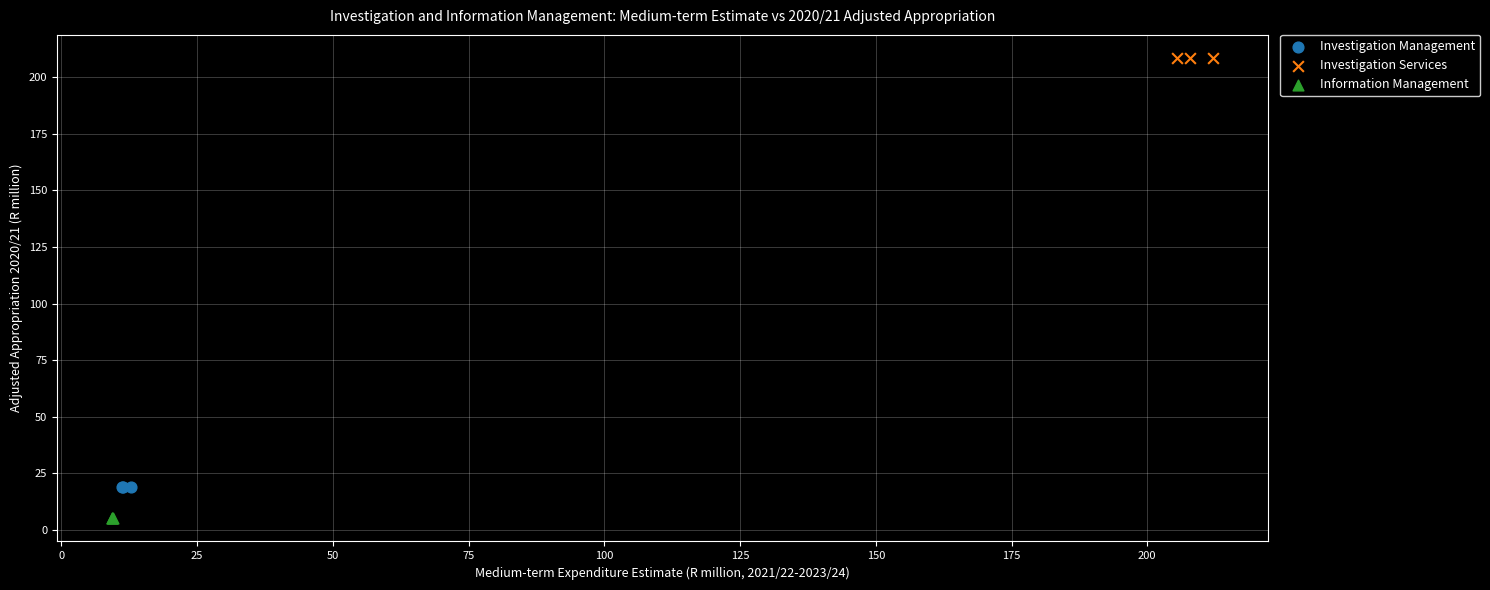

What are all the series names shown in the legend?

Investigation Management, Investigation Services, Information Management